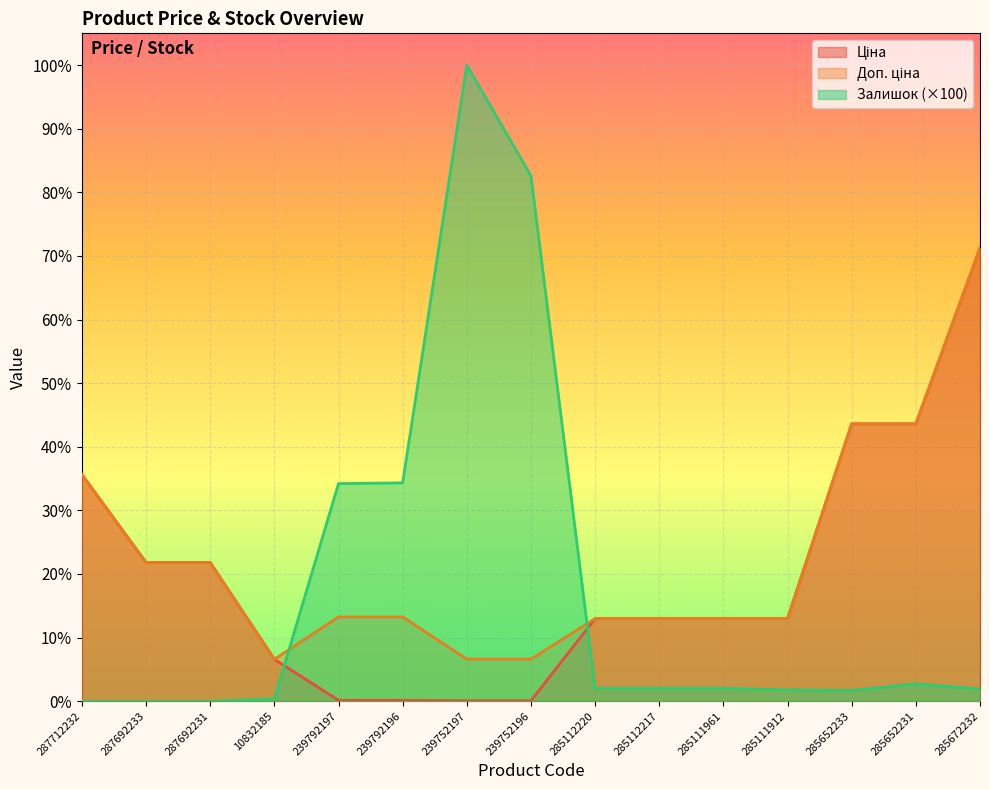

True or false: Ціна and Доп. ціна cross at least once.

False